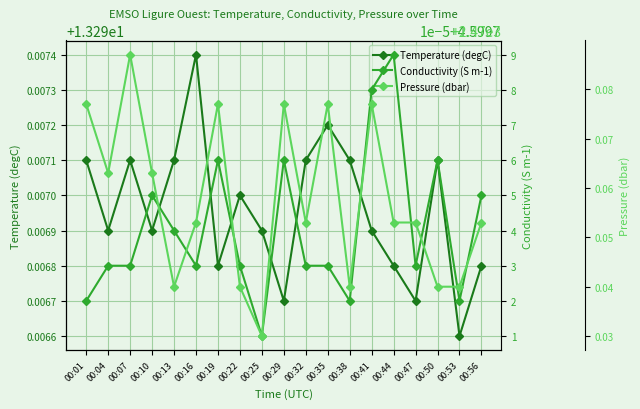

Count the Temperature (degC) values in the range 13 to 14.

19